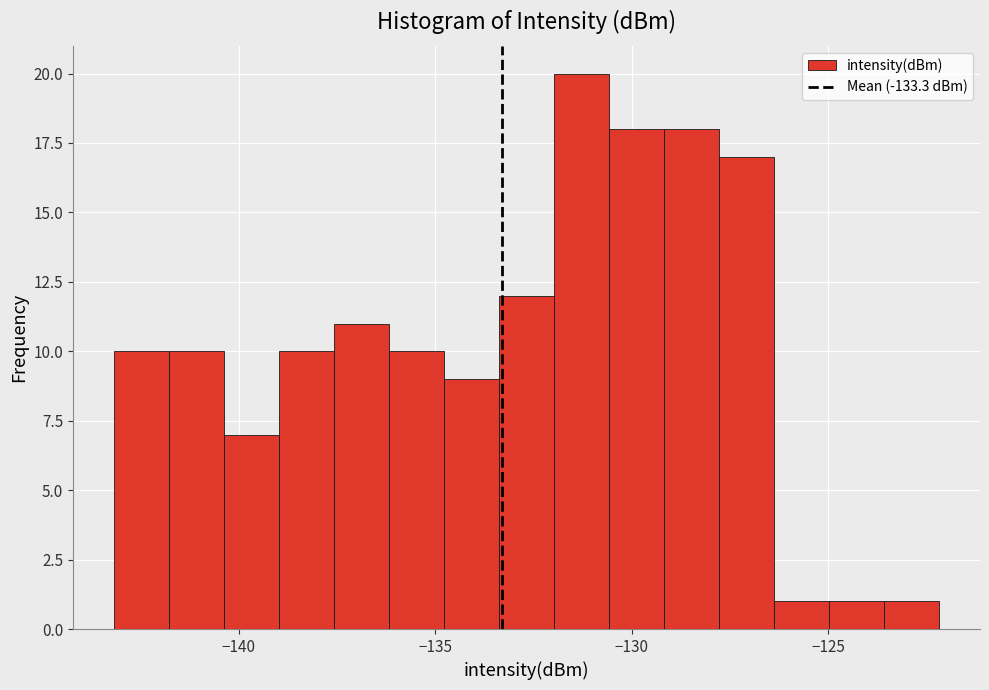

Around what value on the x-axis is the tallest bar? Give the approximate position of its centre, as read against the axis.

-131.5